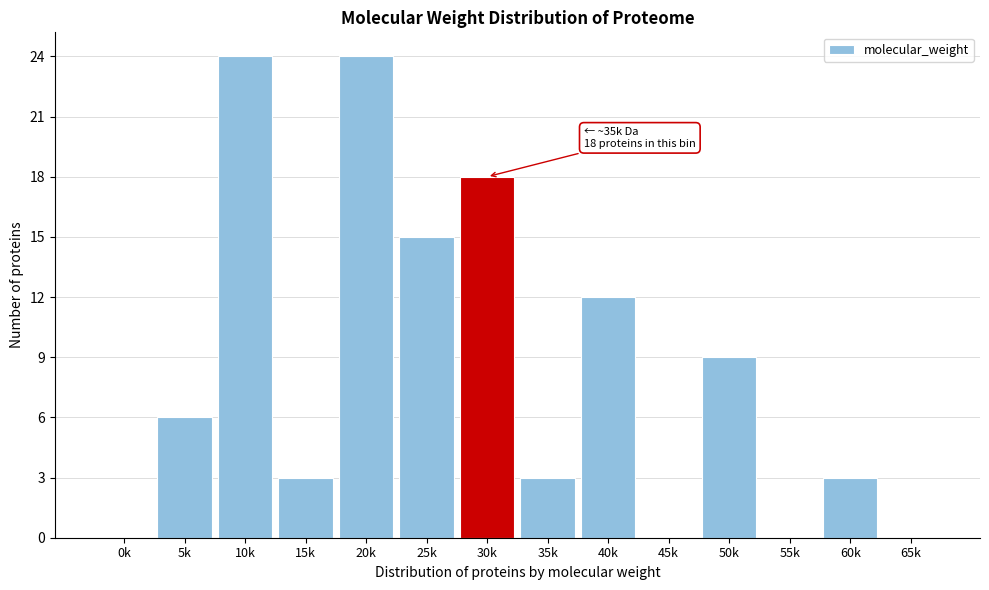

Reading right to left, transcribe all the data shown in this chart.

65k=0	60k=3	55k=0	50k=9	45k=0	40k=12	35k=3	30k=18	25k=15	20k=24	15k=3	10k=24	5k=6	0k=0